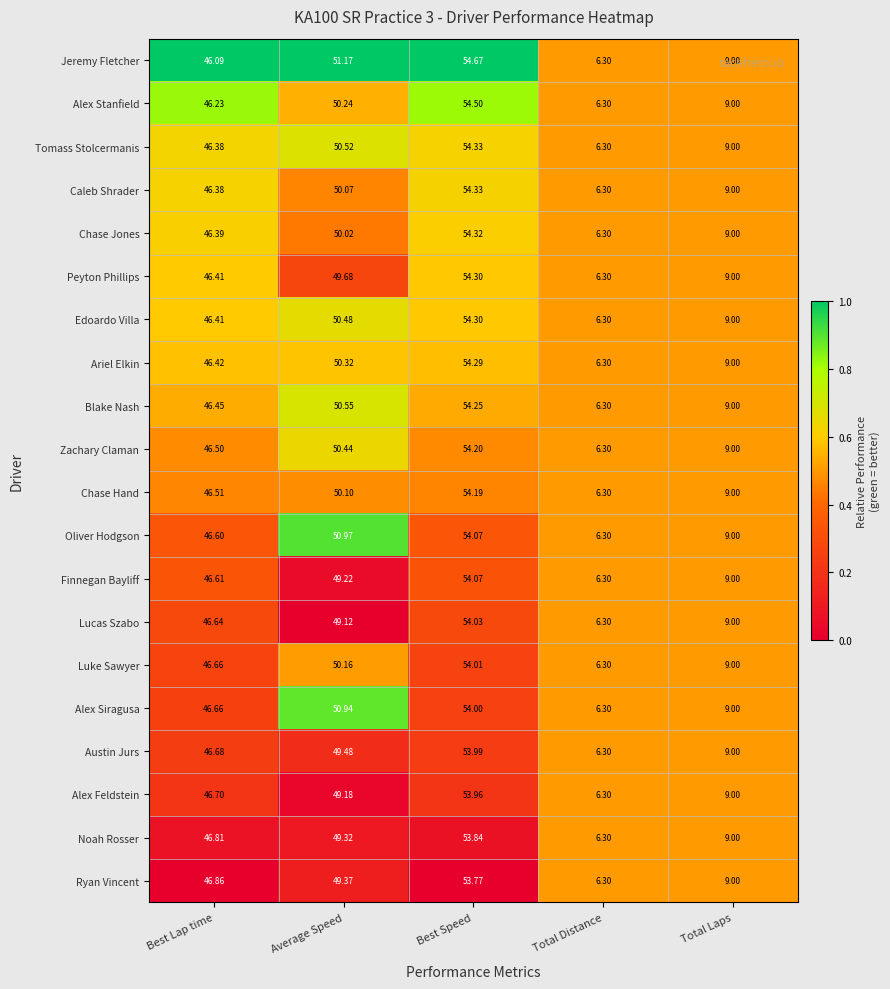

Which category has the lowest value in the Jeremy Fletcher series?

Total Distance